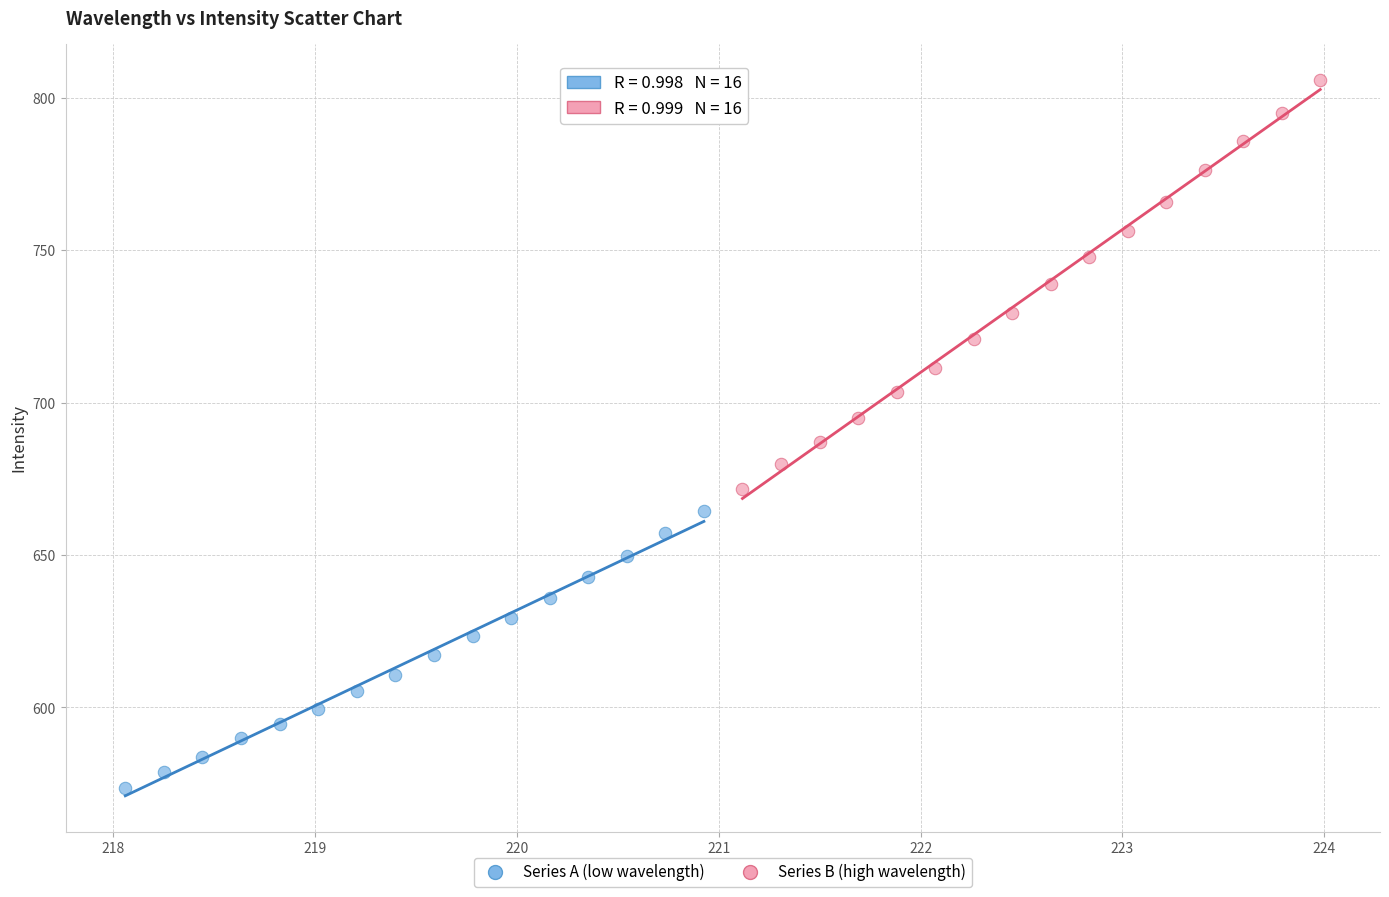

Which series contains the lowest Y value?

Series A (low wavelength)